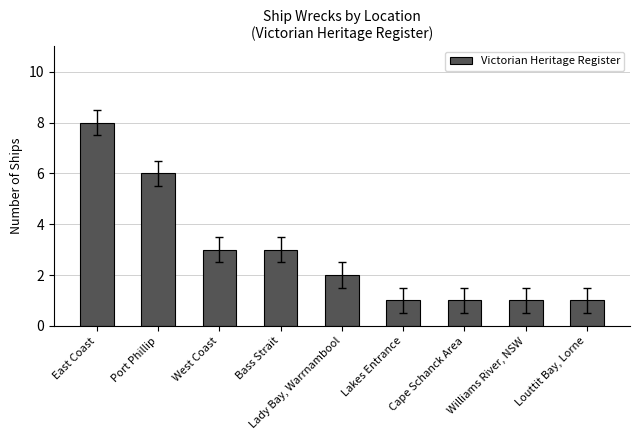

The chart shows a value of 2 at Lady Bay, Warrnambool. True or false?

True